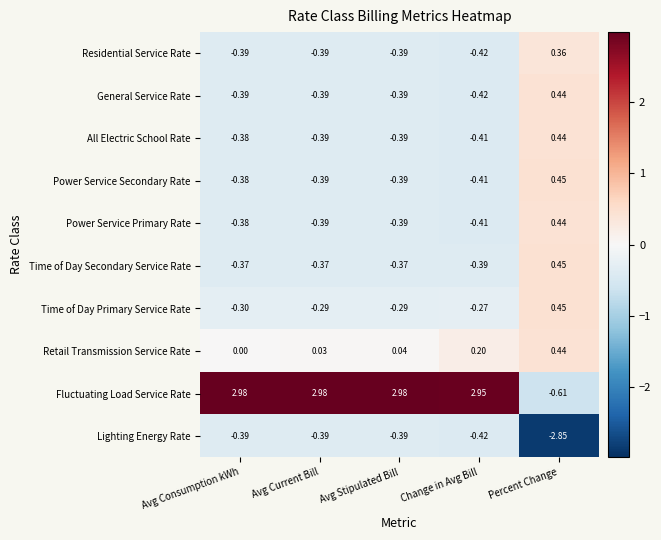

Which series has the widest spread of values?

Fluctuating Load Service Rate